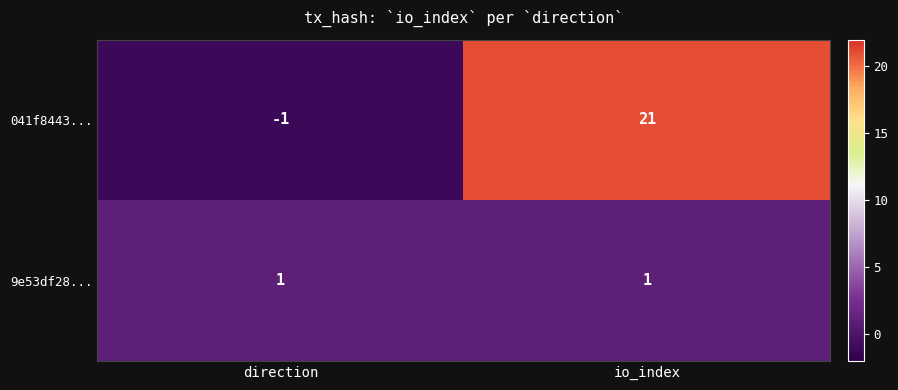

At direction, list the series in order from largest to smallest.

9e53df28..., 041f8443...